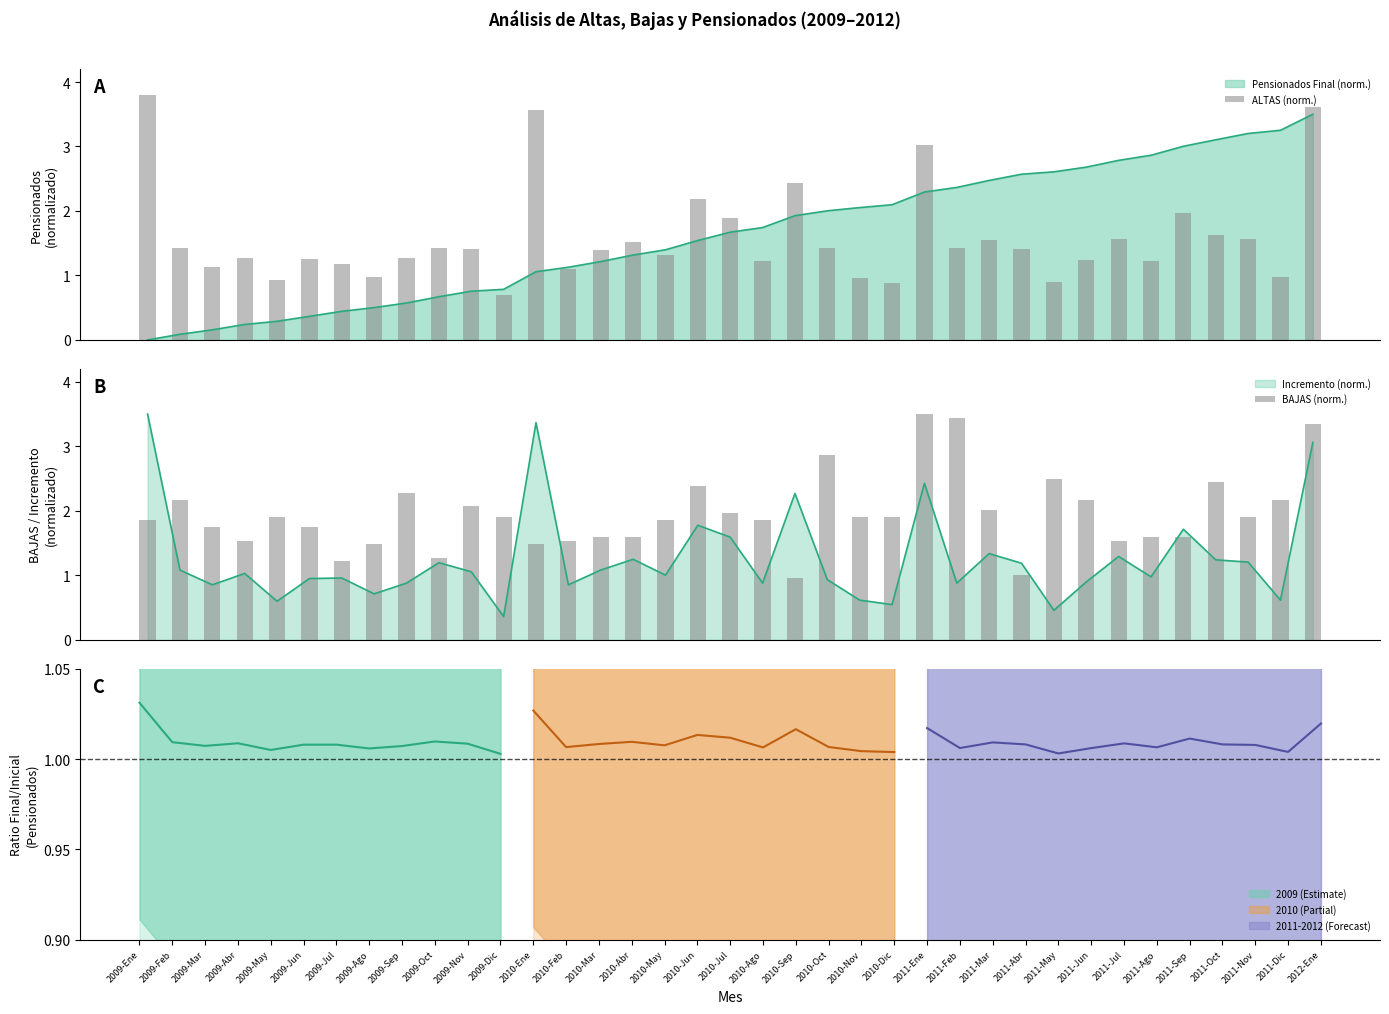

At which label does BAJAS (norm.) reach its minimum?

2010-Sep